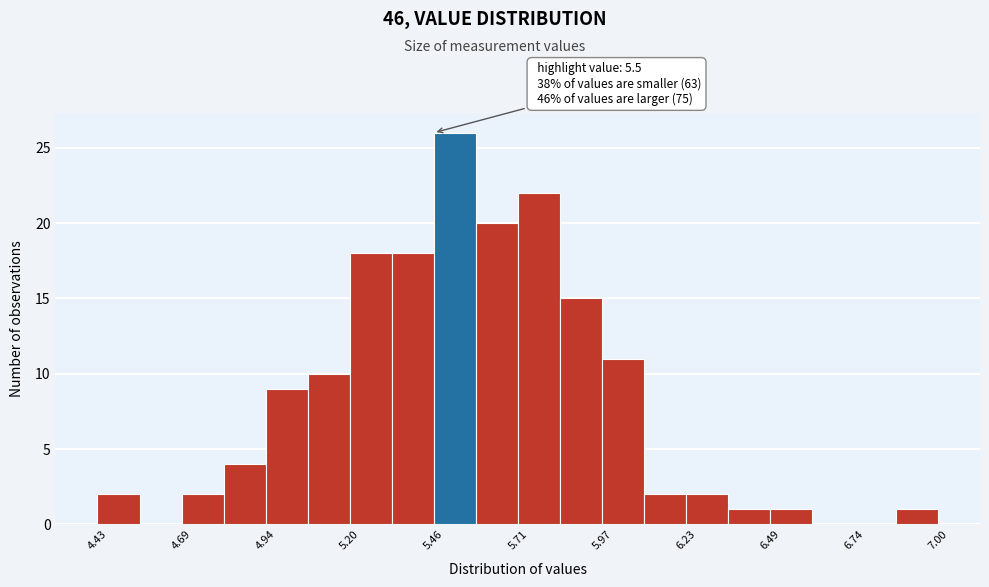

Around what value on the x-axis is the tallest bar? Give the approximate position of its centre, as read against the axis.

5.50